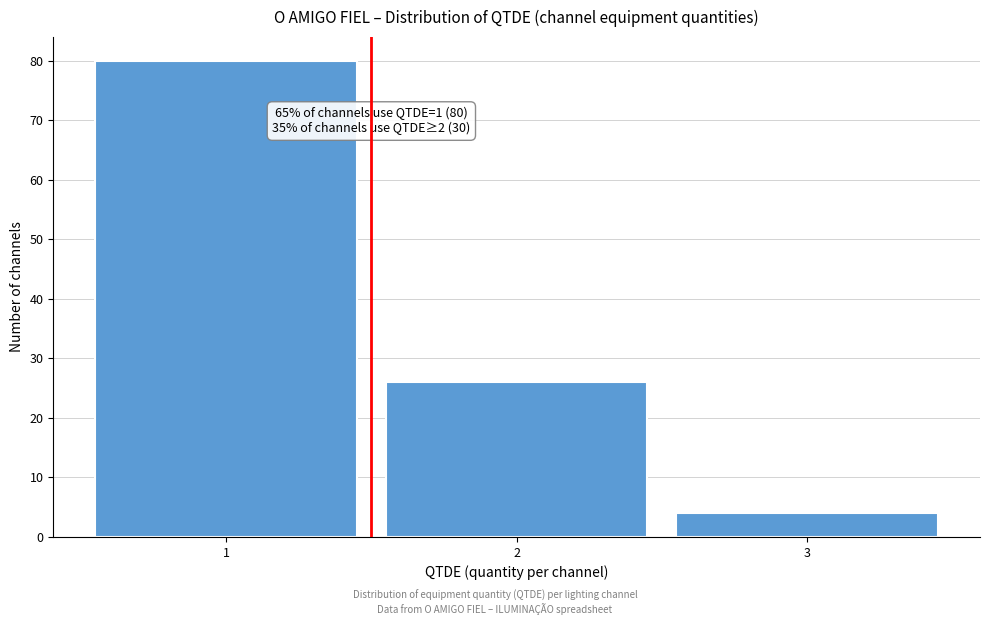

Over which range of the x-axis is the bar tallest?

0.5 to 1.5